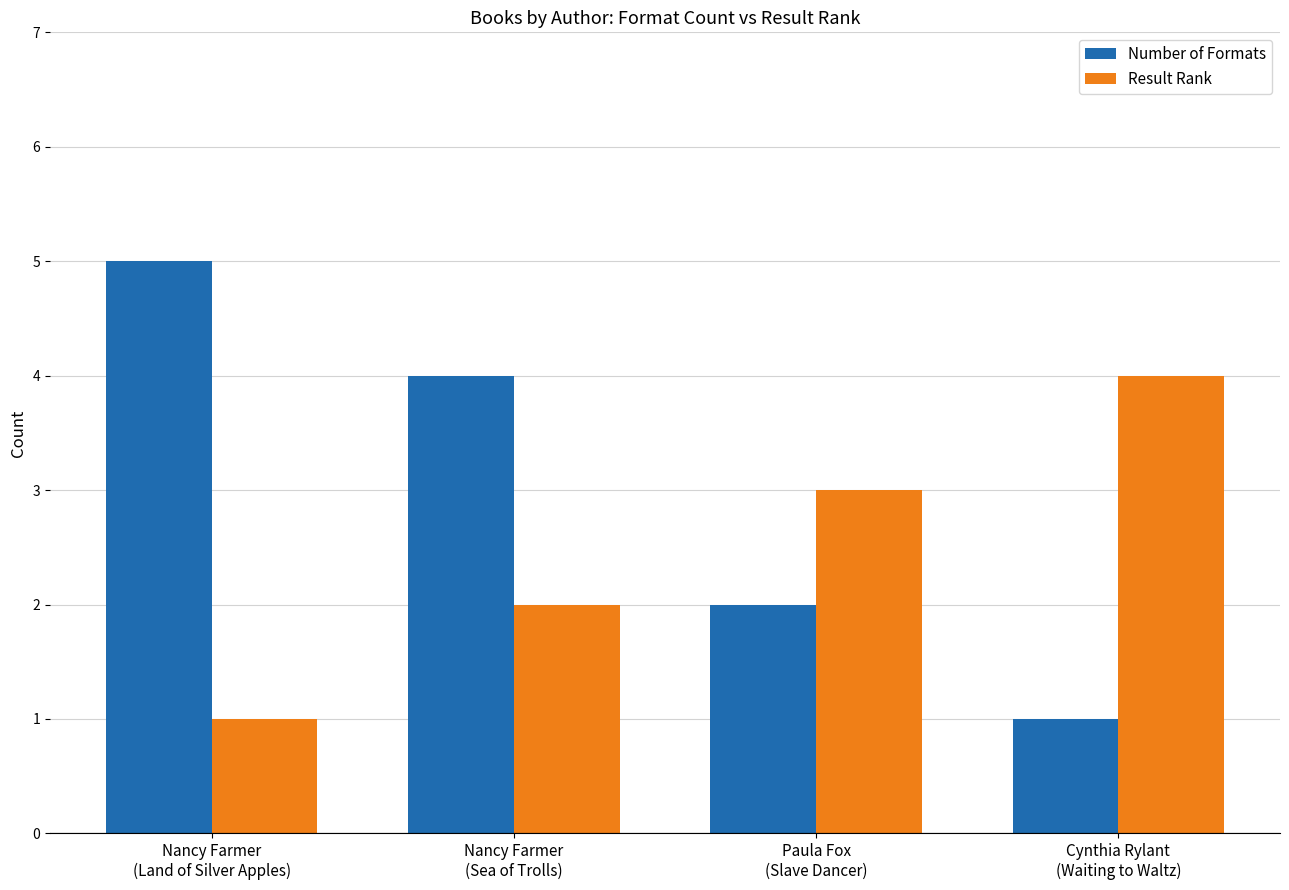

How many data points in Number of Formats are less than 4?

2